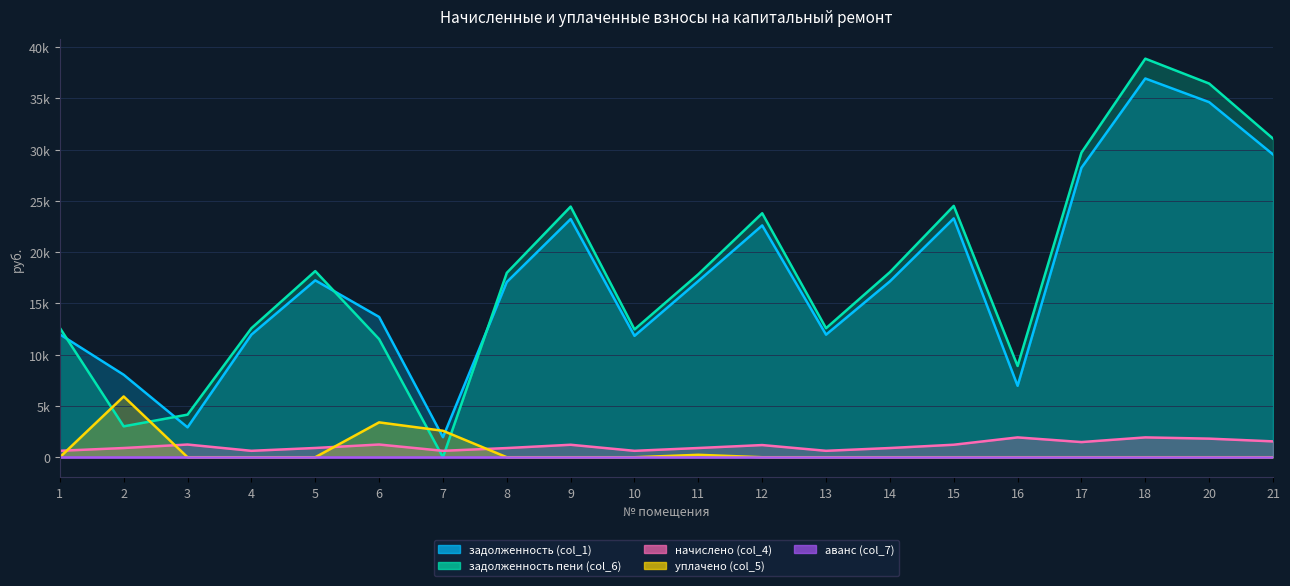

Which series changed the most between 2 and 12?

задолженность пени (col_6)